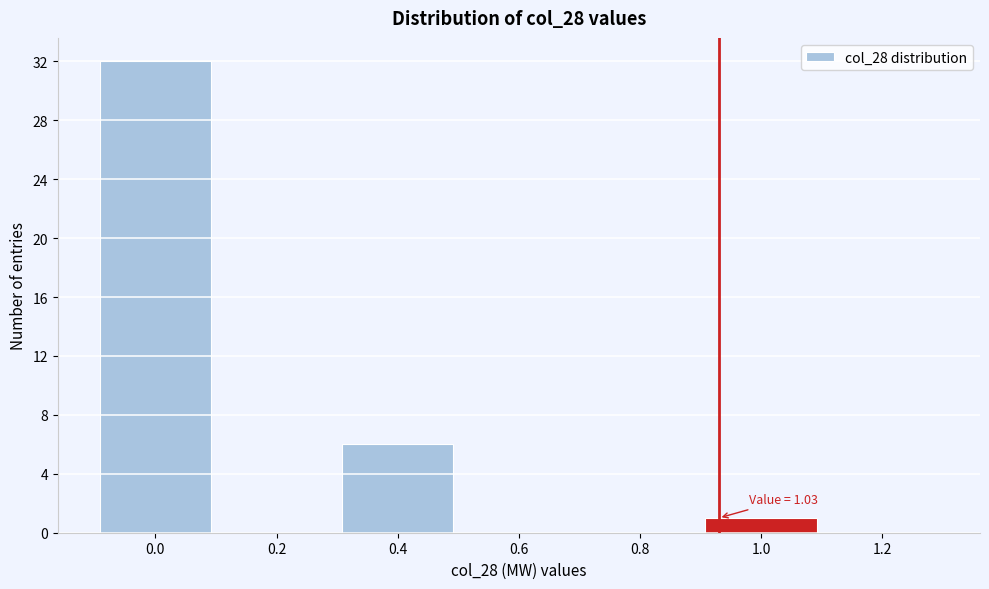

Reading left to right, transcribe all the data shown in this chart.

0.0=32	0.2=0	0.4=6	0.6=0	0.8=0	1.0=1	1.2=0